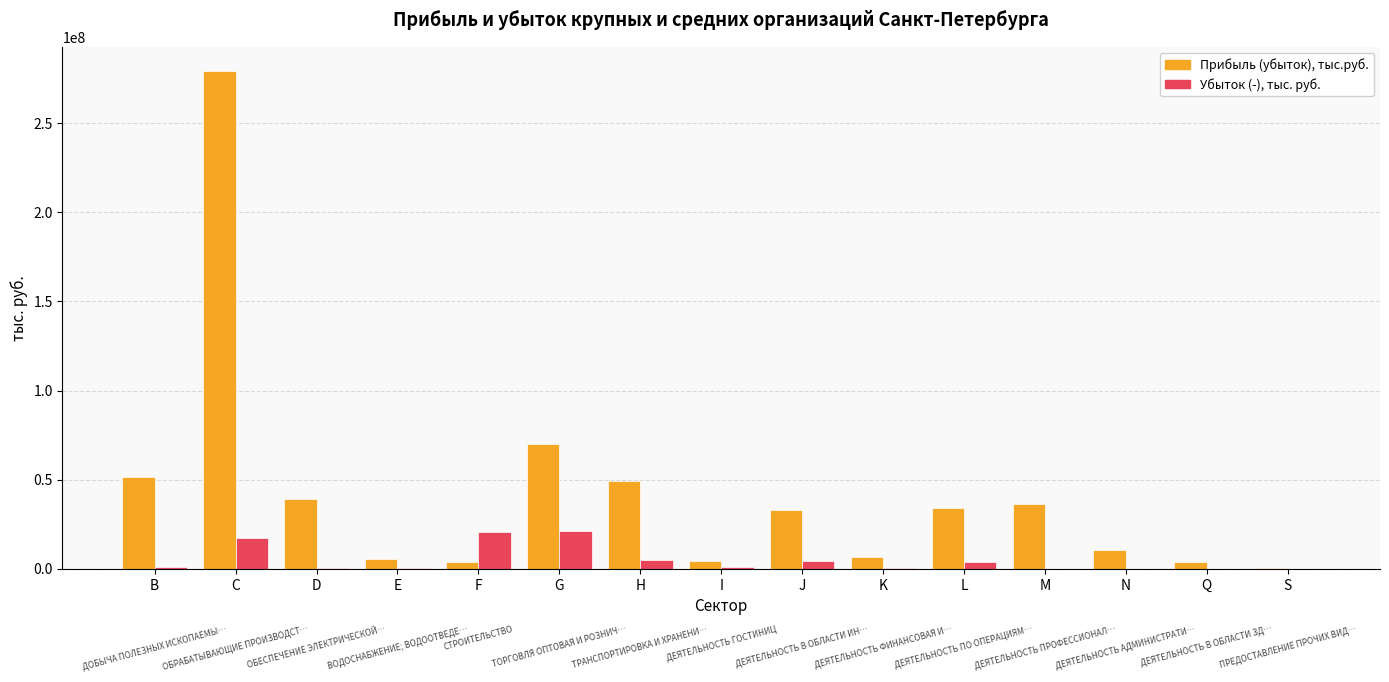

At which label does Прибыль (убыток), тыс.руб. reach its peak?

C